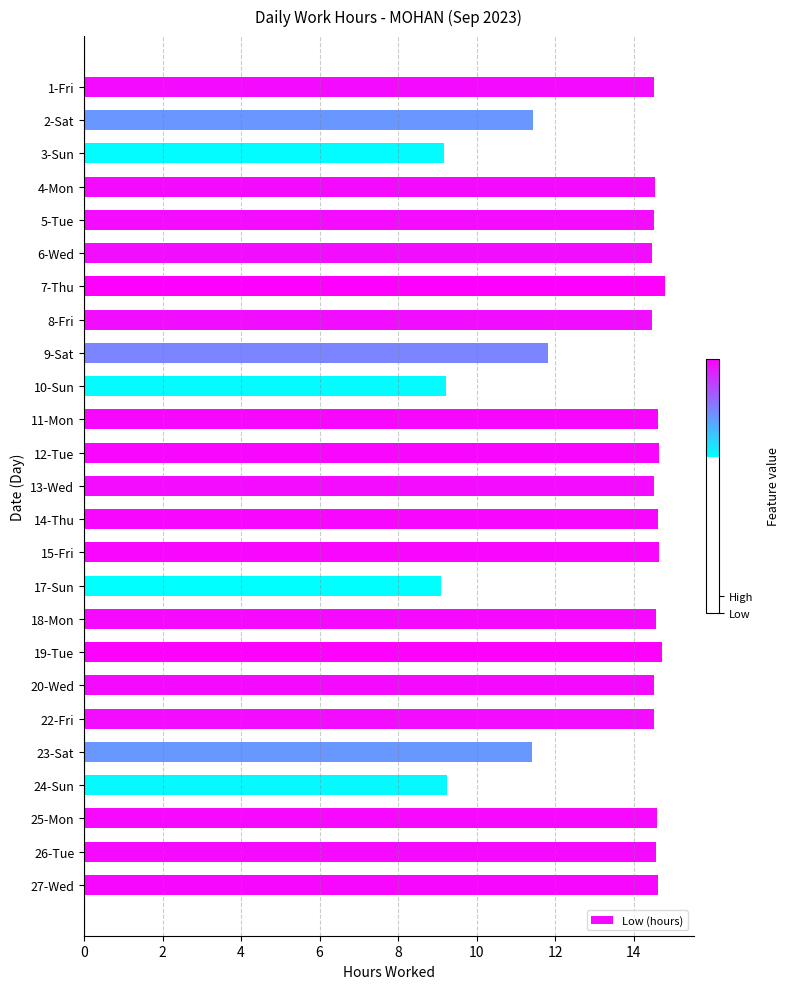

Is it true that the value at 14-Thu is 22.8?

False